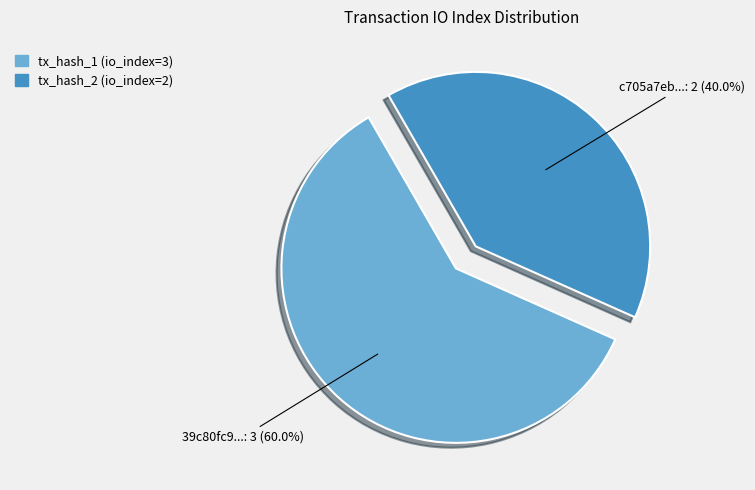

Which has a higher value, c705a7eb...: 2 (40.0%) or 39c80fc9...: 3 (60.0%)?

39c80fc9...: 3 (60.0%)